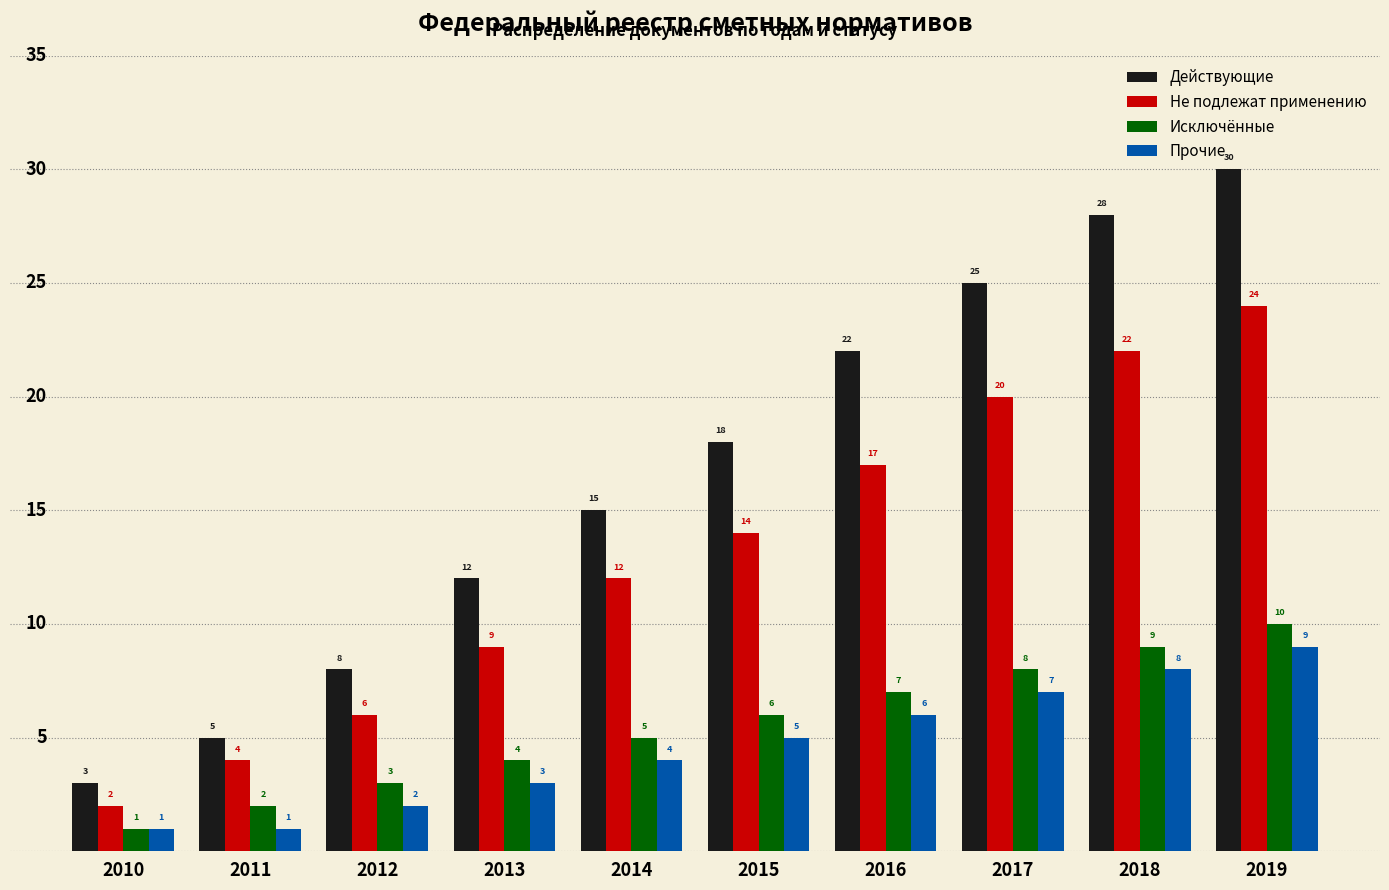

What is the lowest value of the Исключённые series?

1